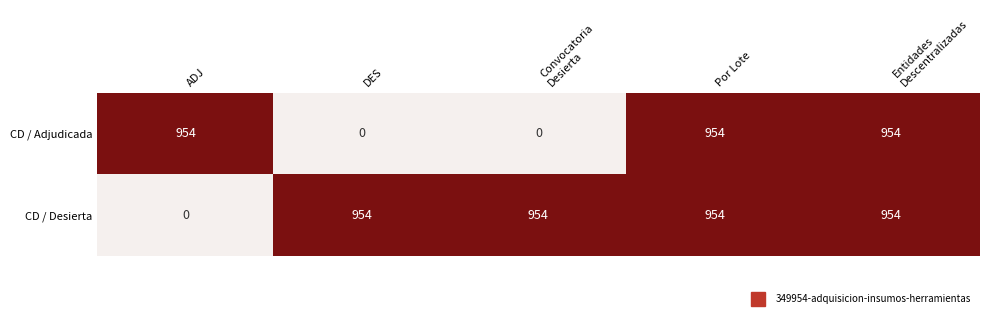

Is it true that CD / Adjudicada equals 954 at ADJ?

True